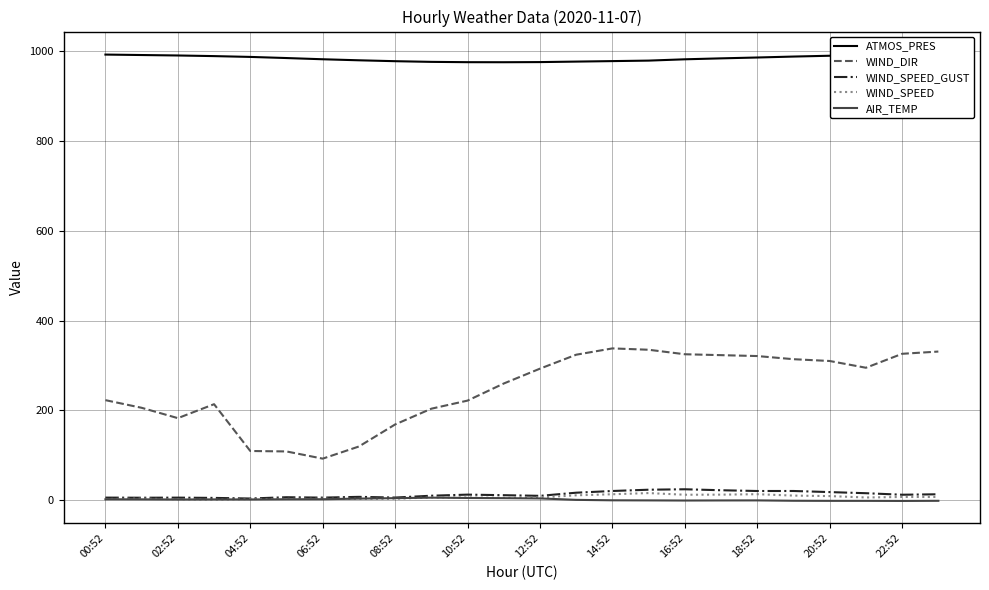

True or false: WIND_DIR and WIND_SPEED cross at least once.

False